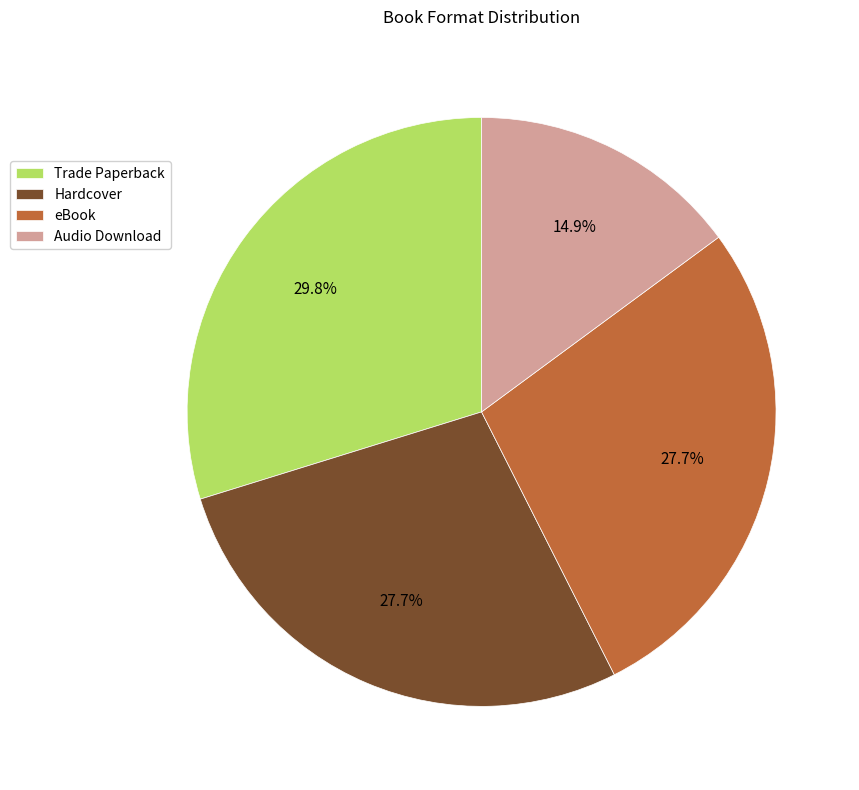

To the nearest percent, what is the combined percentage of Audio Download and eBook?

43%